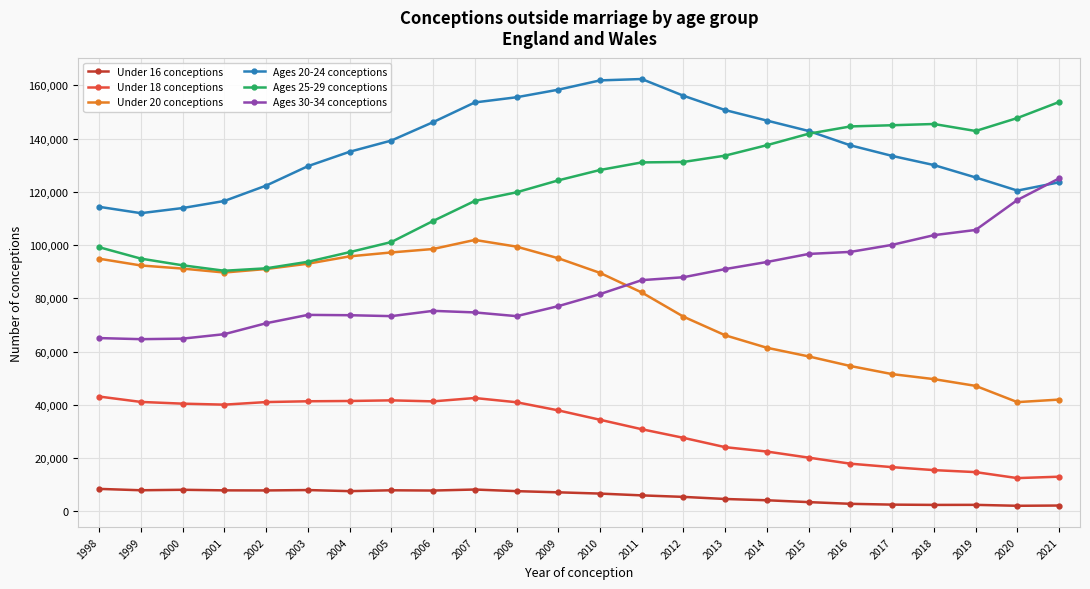

What is the lowest value of the Ages 30-34 conceptions series?

64665